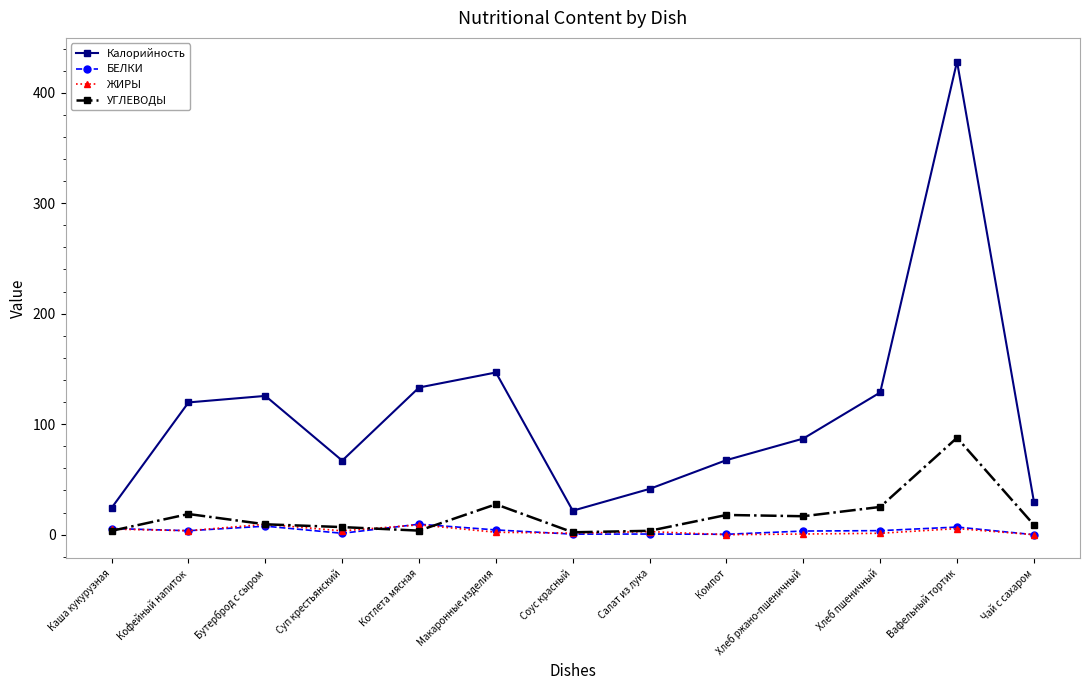

Is it true that Калорийность equals 125.6 at Бутерброд с сыром?

True